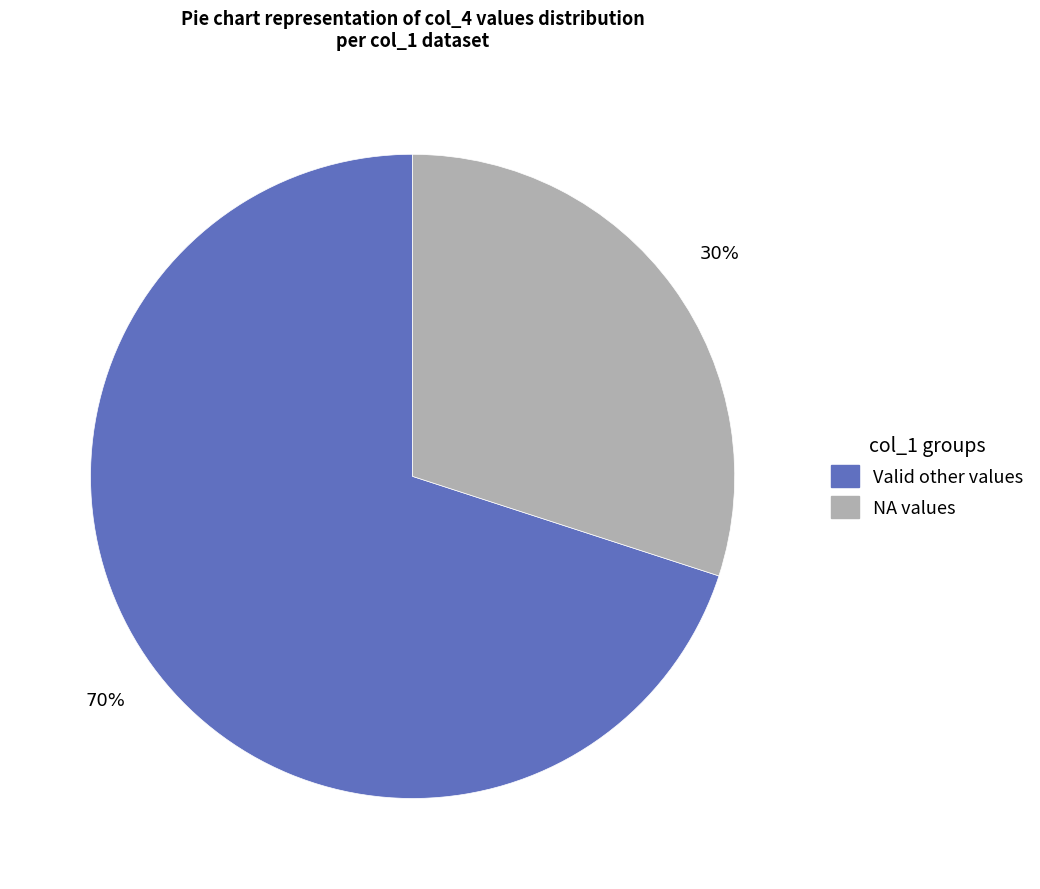

How many segments does this pie chart have?

2